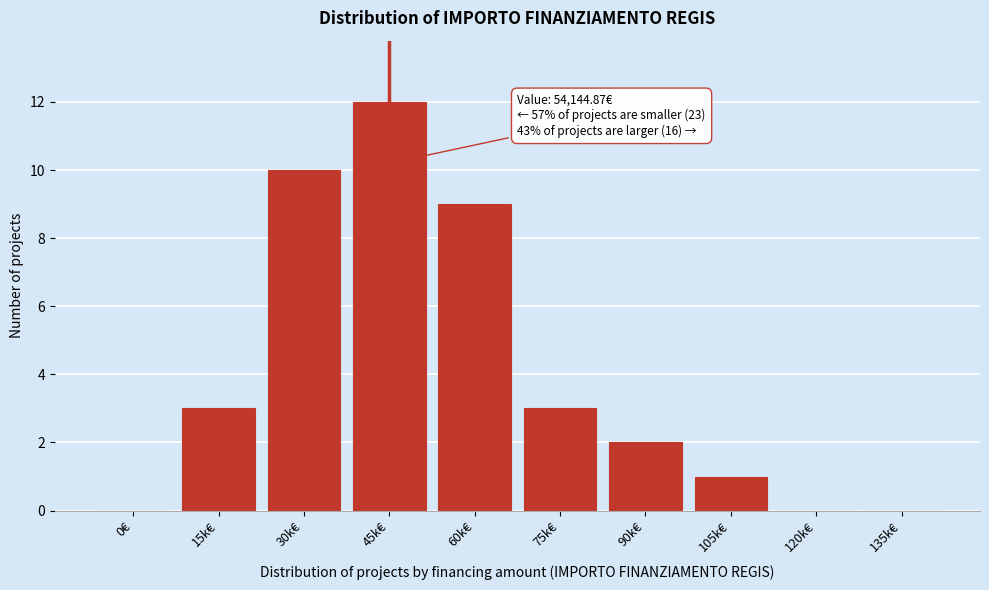

Reading left to right, extract all data points from this chart.

0€=0	15k€=3	30k€=10	45k€=12	60k€=9	75k€=3	90k€=2	105k€=1	120k€=0	135k€=0